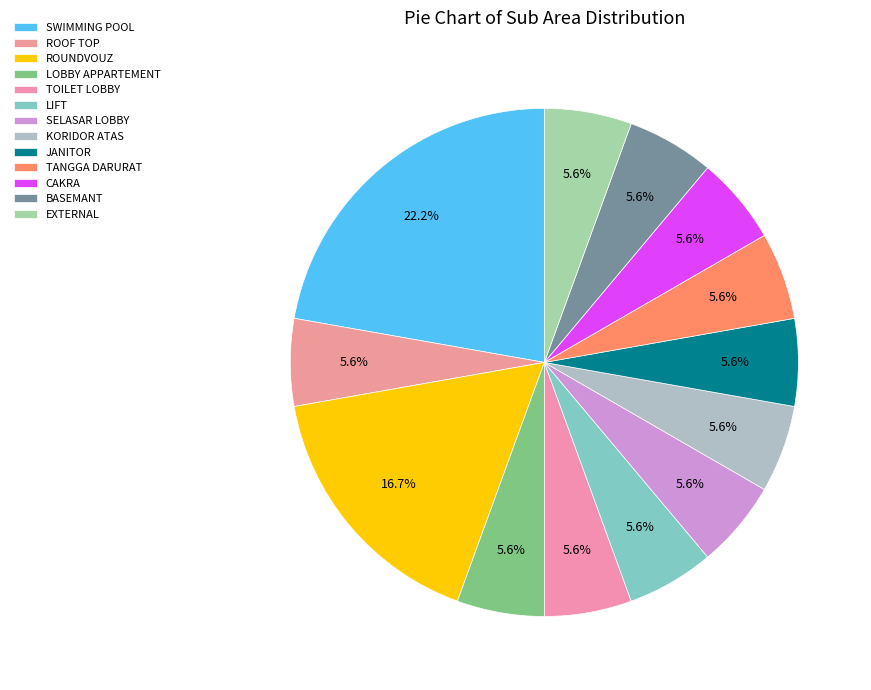

What portion of the pie excludes SWIMMING POOL?

77.8%